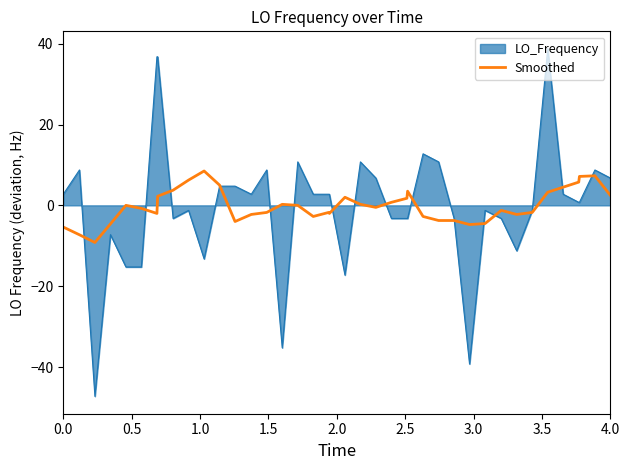

What is the maximum value shown in the chart?

38.8